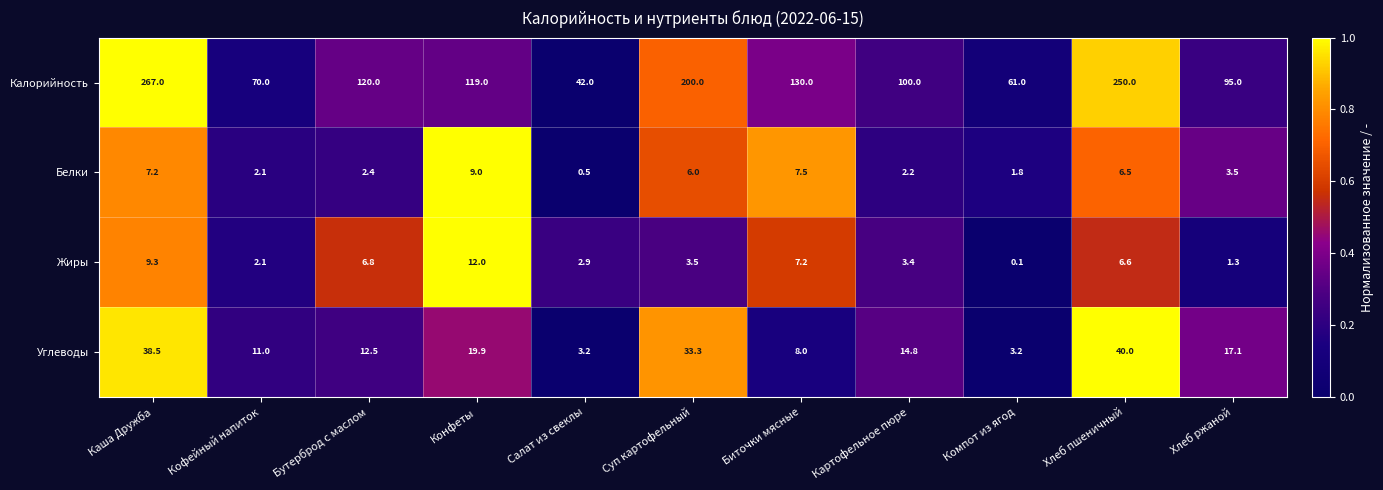

The value of Калорийность at Кофейный напиток is 70.0. True or false?

True